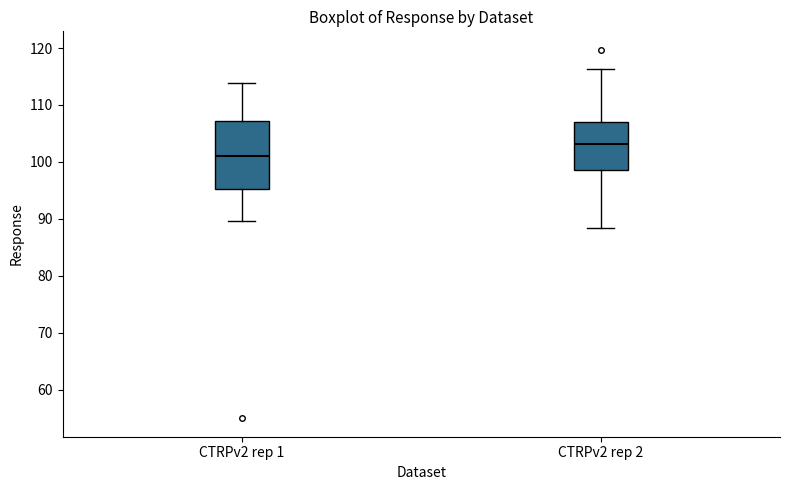

Reading left to right, read every box against the y-axis: the position of its median line, the range the box covers, and the ends of its whiskers. The values are not printed on the chart, so give them approximately, as read against the axis.

CTRPv2 rep 1: median 101, box 95 to 107, whiskers 90 to 114
CTRPv2 rep 2: median 103, box 99 to 107, whiskers 88 to 116